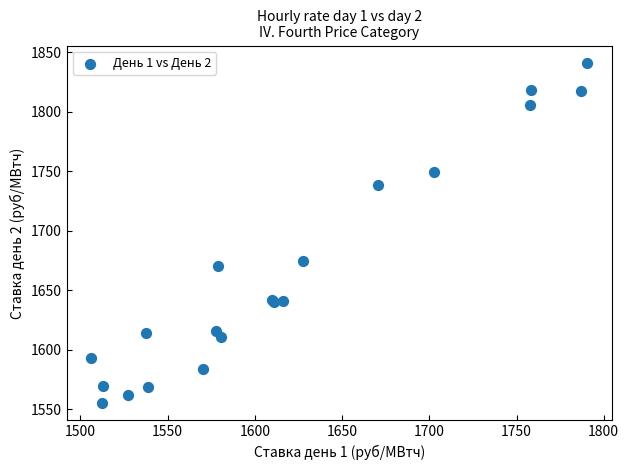

What Y value in the scatter plot is closest to 1698?

1674.7